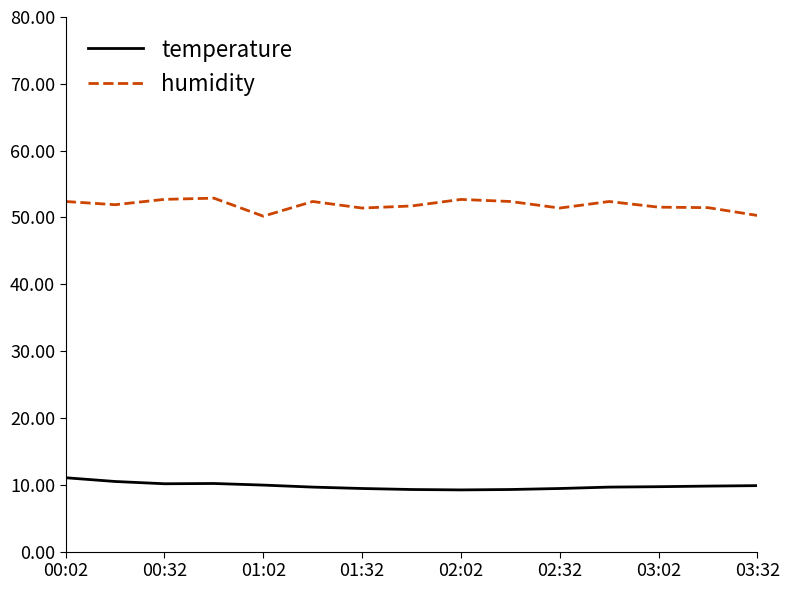

What is the average value of the temperature series?

9.8